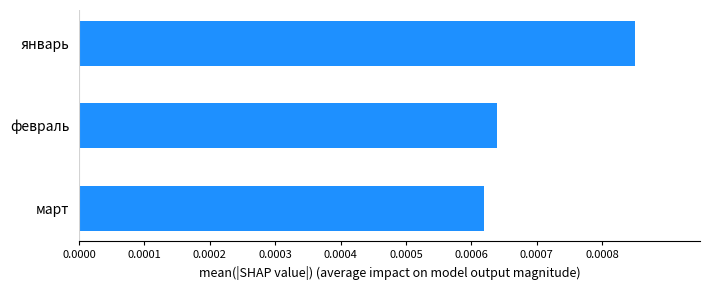

Which label corresponds to the largest value in the chart?

январь